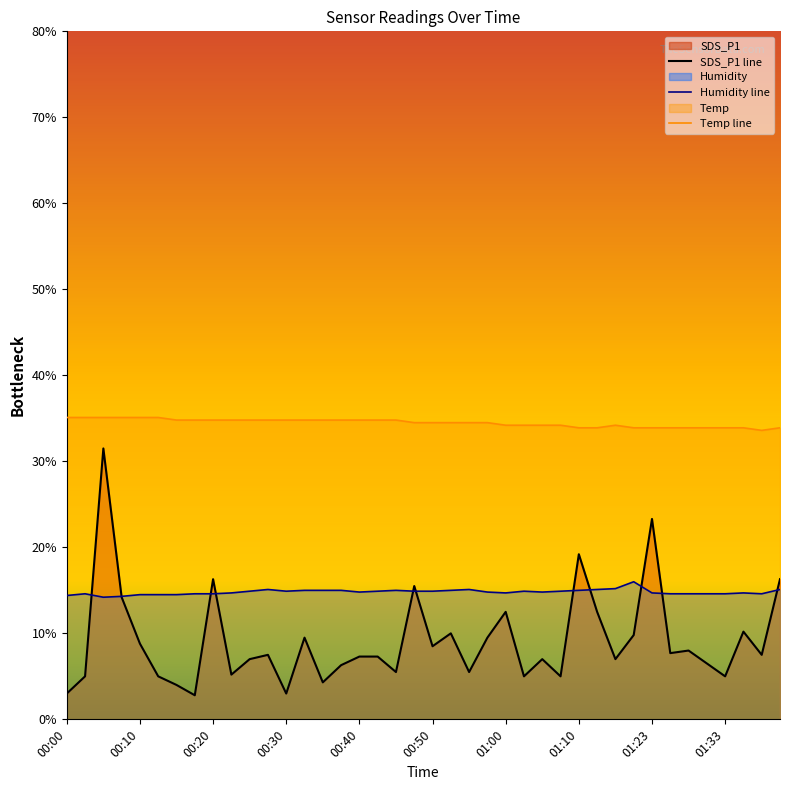

Which series has the largest total across all categories?

Temp line